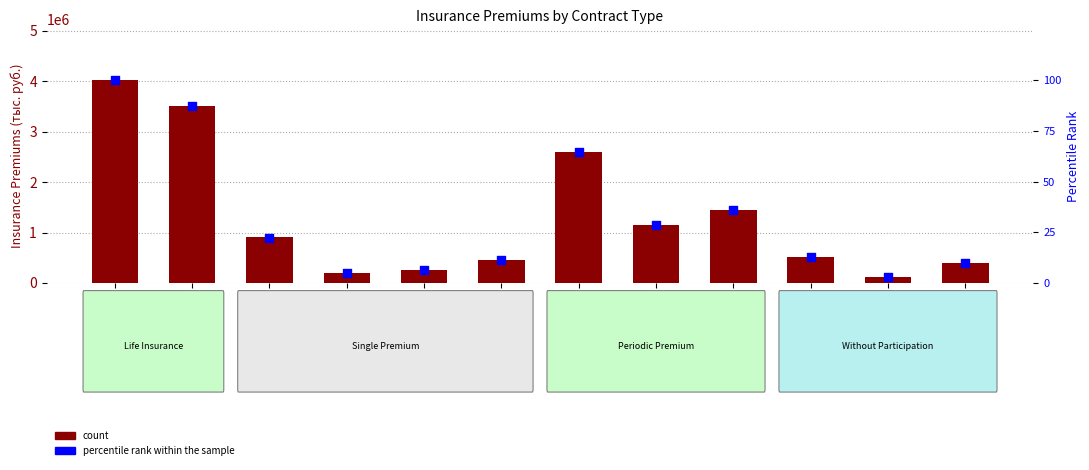

Is the value of count at single premium greater than the value of percentile rank within the sample at over 5yr periodic?

Yes